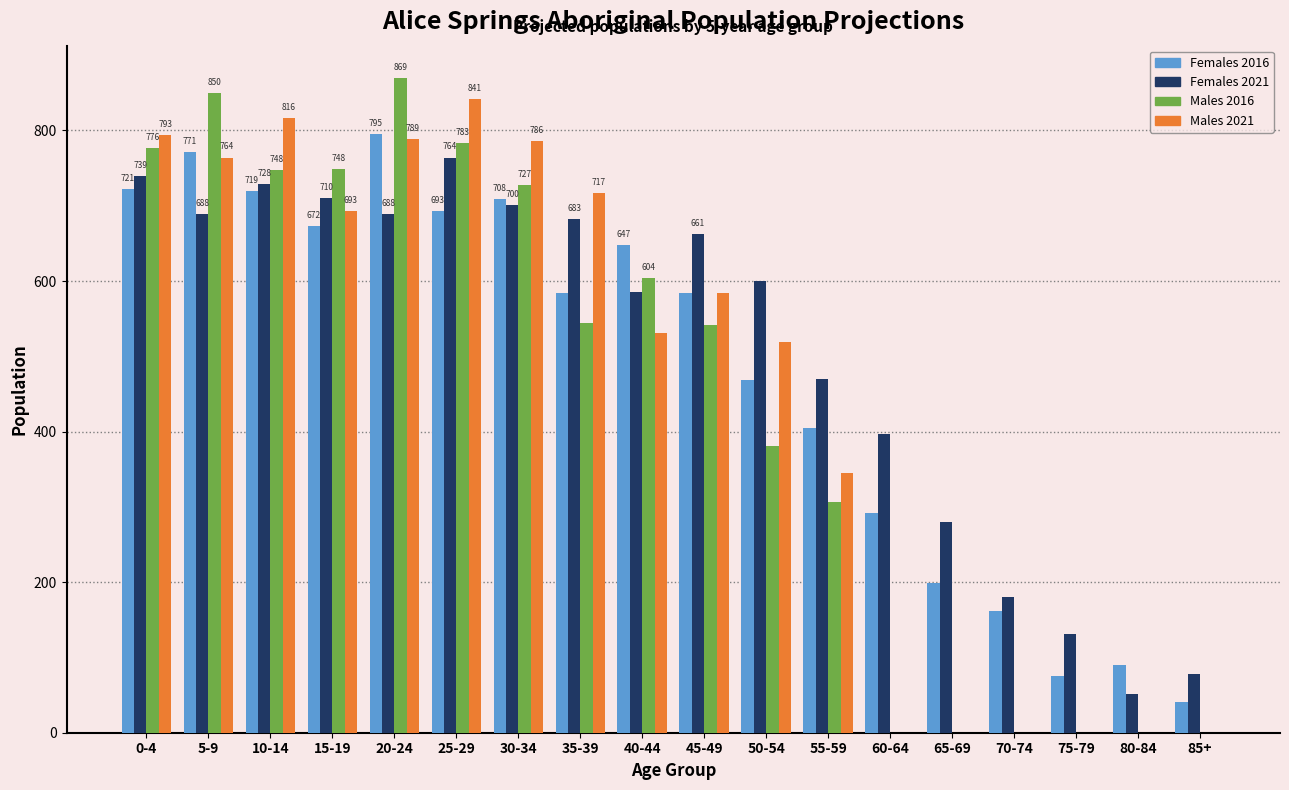

Which category has the highest value across all series?

20-24